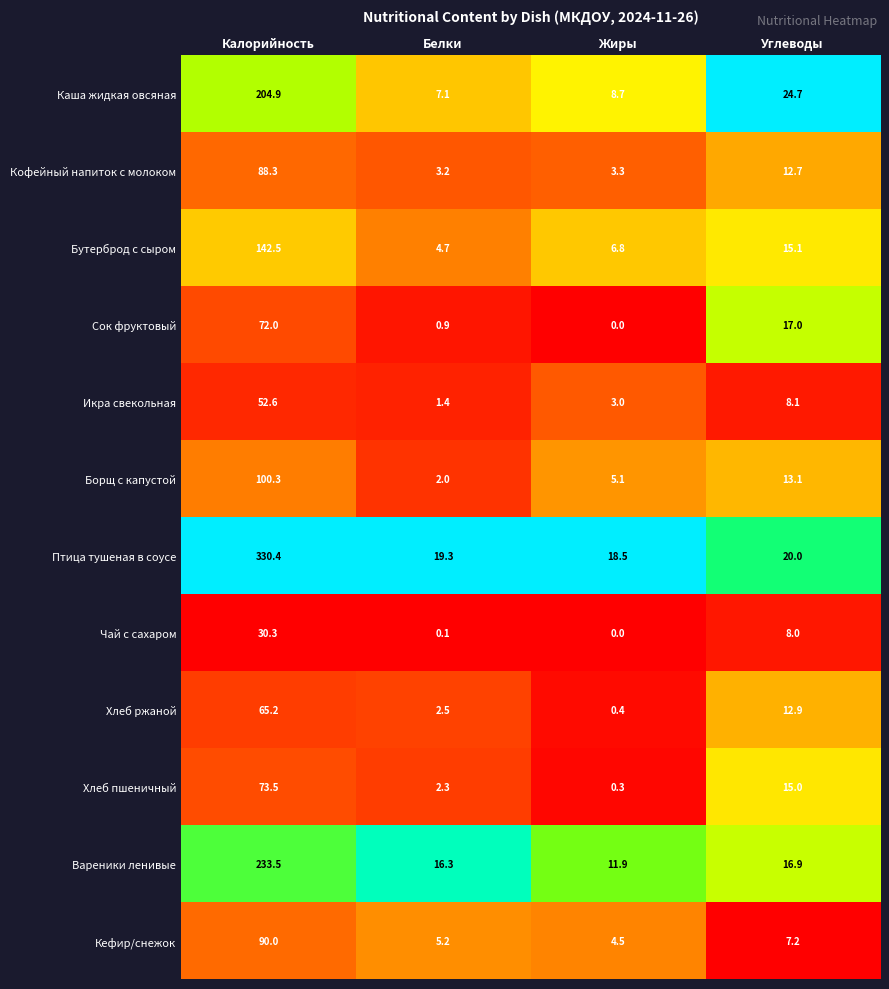

List the series in order of their peak value, highest first.

Птица тушеная в соусе, Вареники ленивые, Каша жидкая овсяная, Бутерброд с сыром, Борщ с капустой, Кефир/снежок, Кофейный напиток с молоком, Хлеб пшеничный, Сок фруктовый, Хлеб ржаной, Икра свекольная, Чай с сахаром